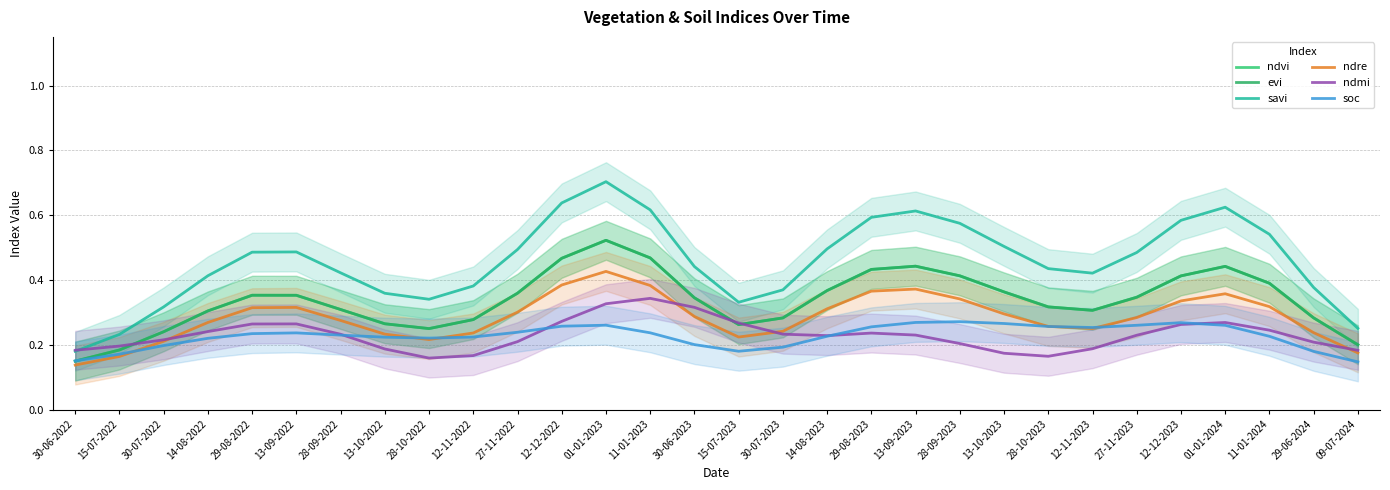

Is it true that ndvi equals 0.3 at 28-10-2022?

True